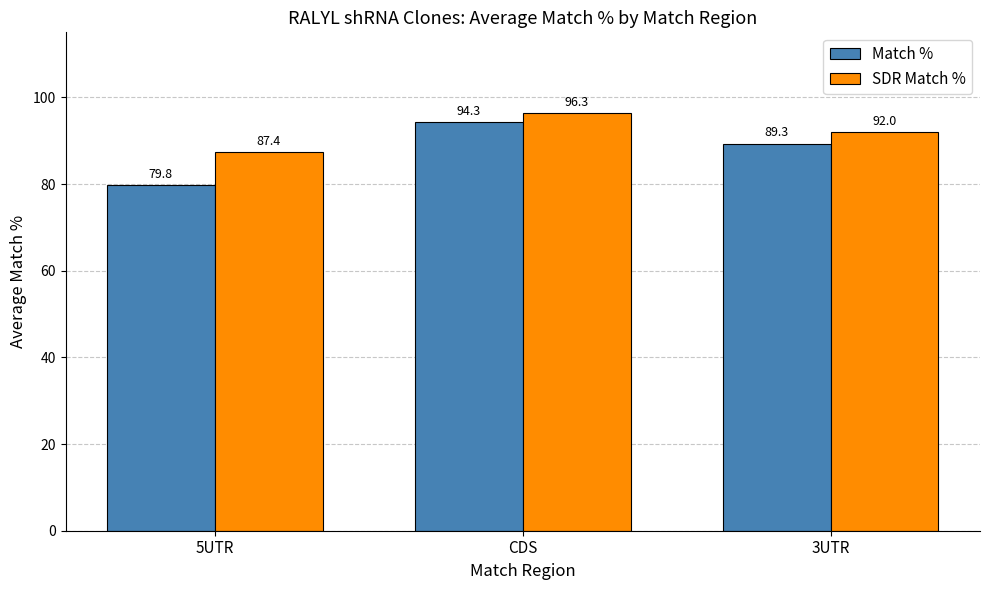

What is the label of the 3rd bar from the left?

3UTR